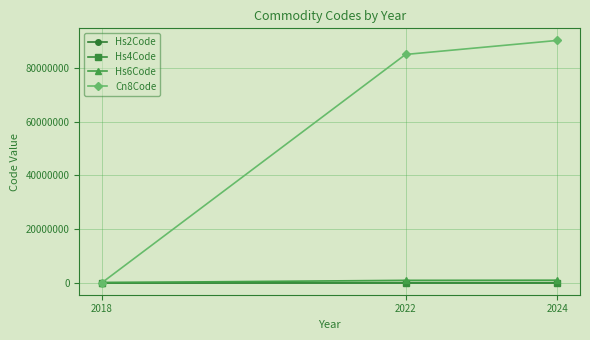

What is the value of the Hs4Code point at the 1st from the left?

84